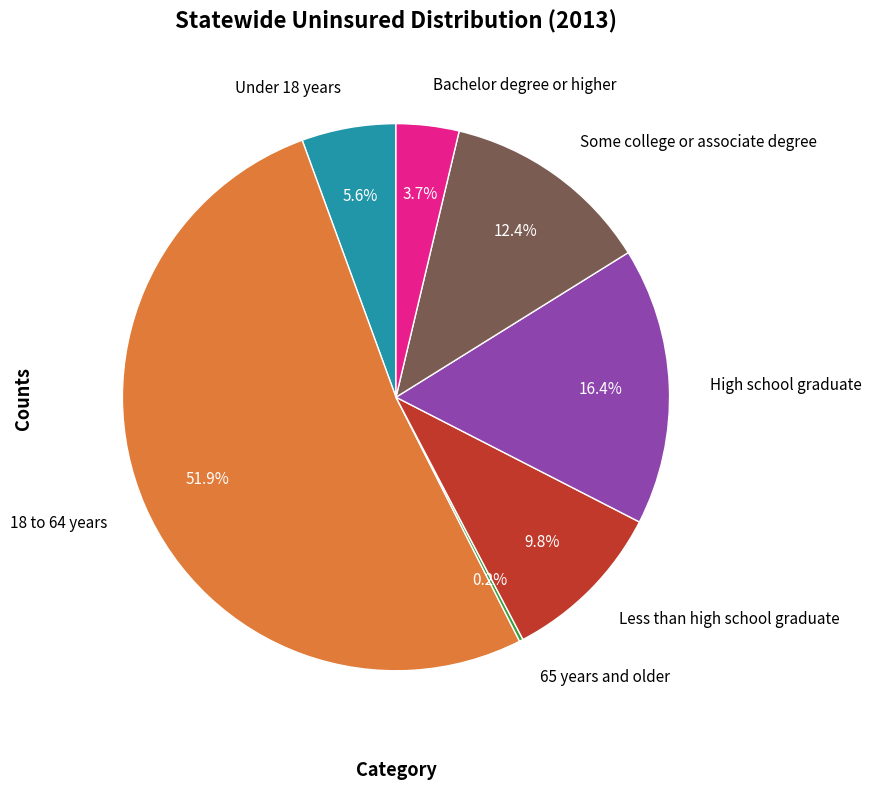

Is there a majority slice in this chart?

Yes